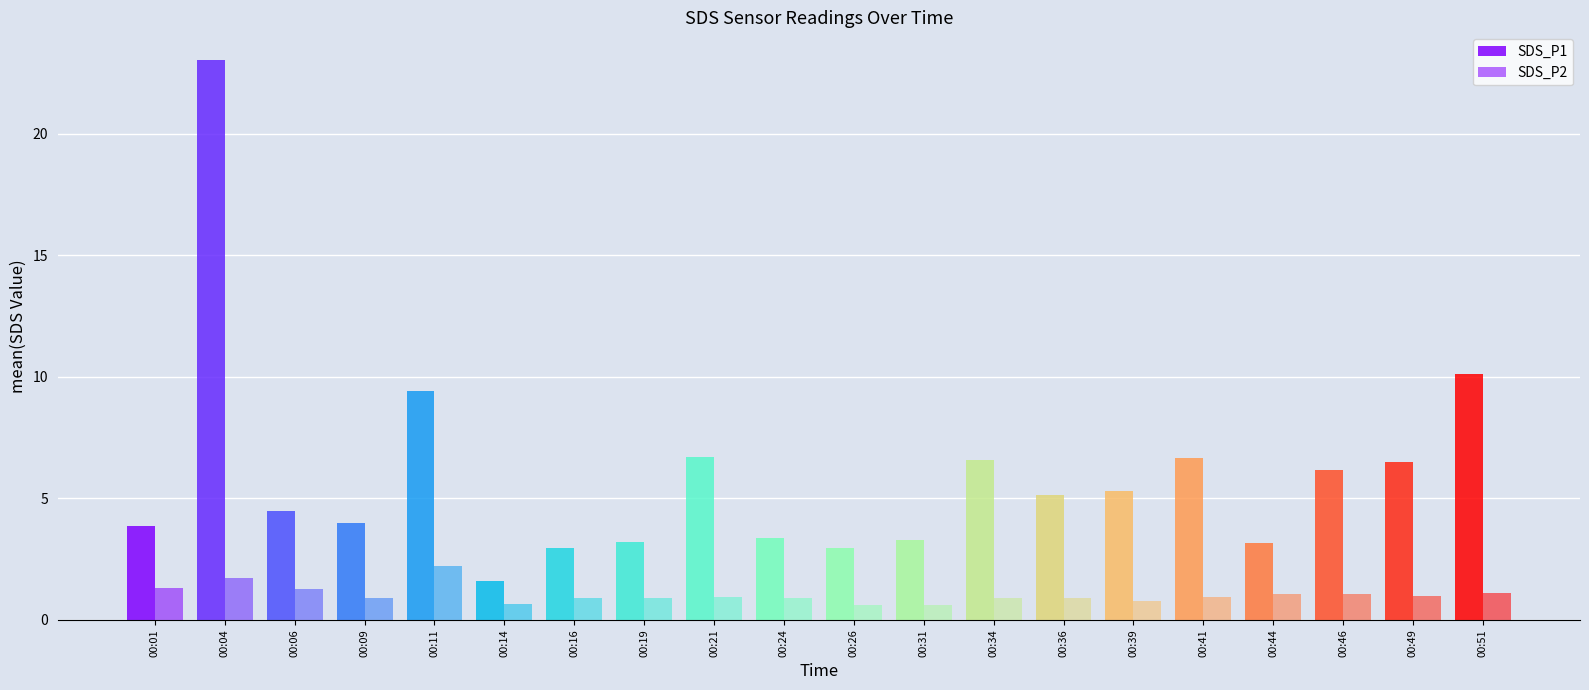

What are all the series names shown in the legend?

SDS_P1, SDS_P2